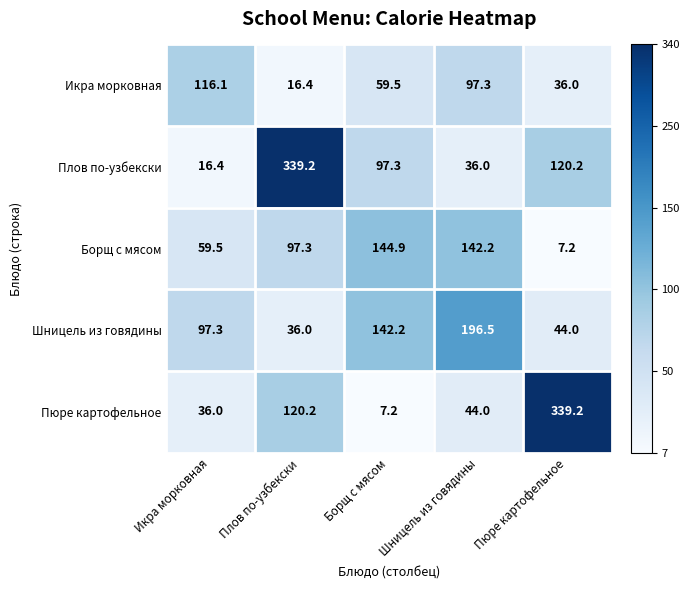

Read the Плов по-узбекски value at Пюре картофельное.

120.2